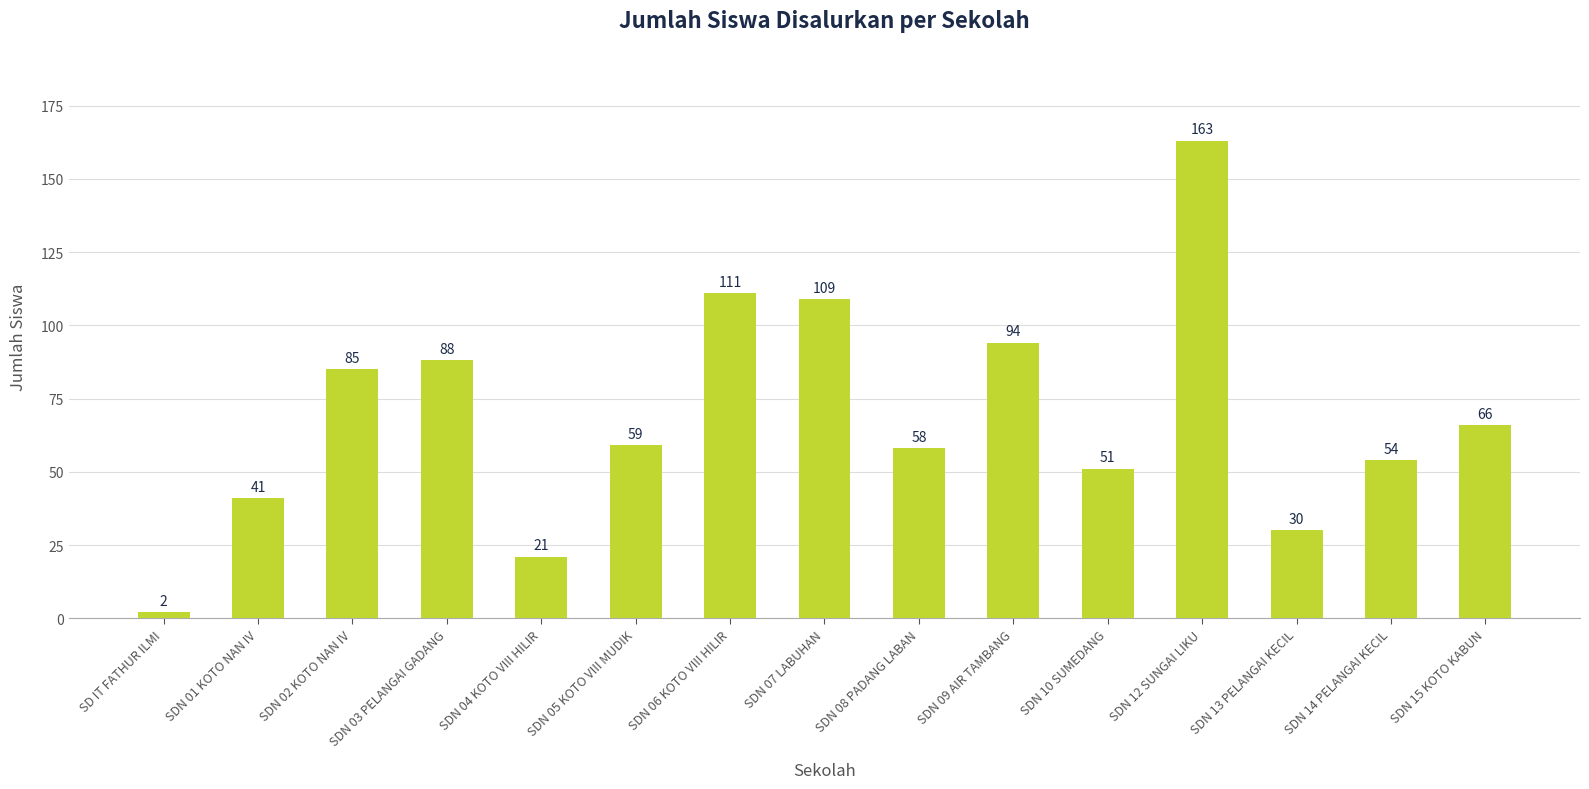

The chart shows a value of 66 at SDN 15 KOTO KABUN. True or false?

True